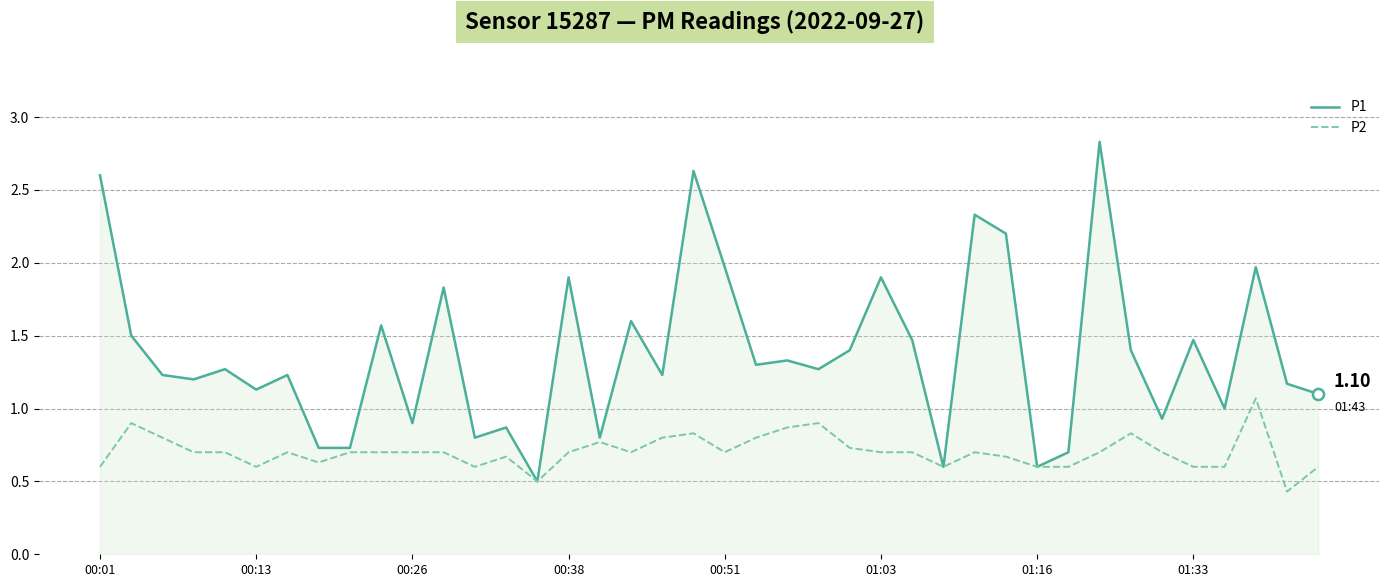

Rank the series by their average value, from lowest to highest.

P2, P1